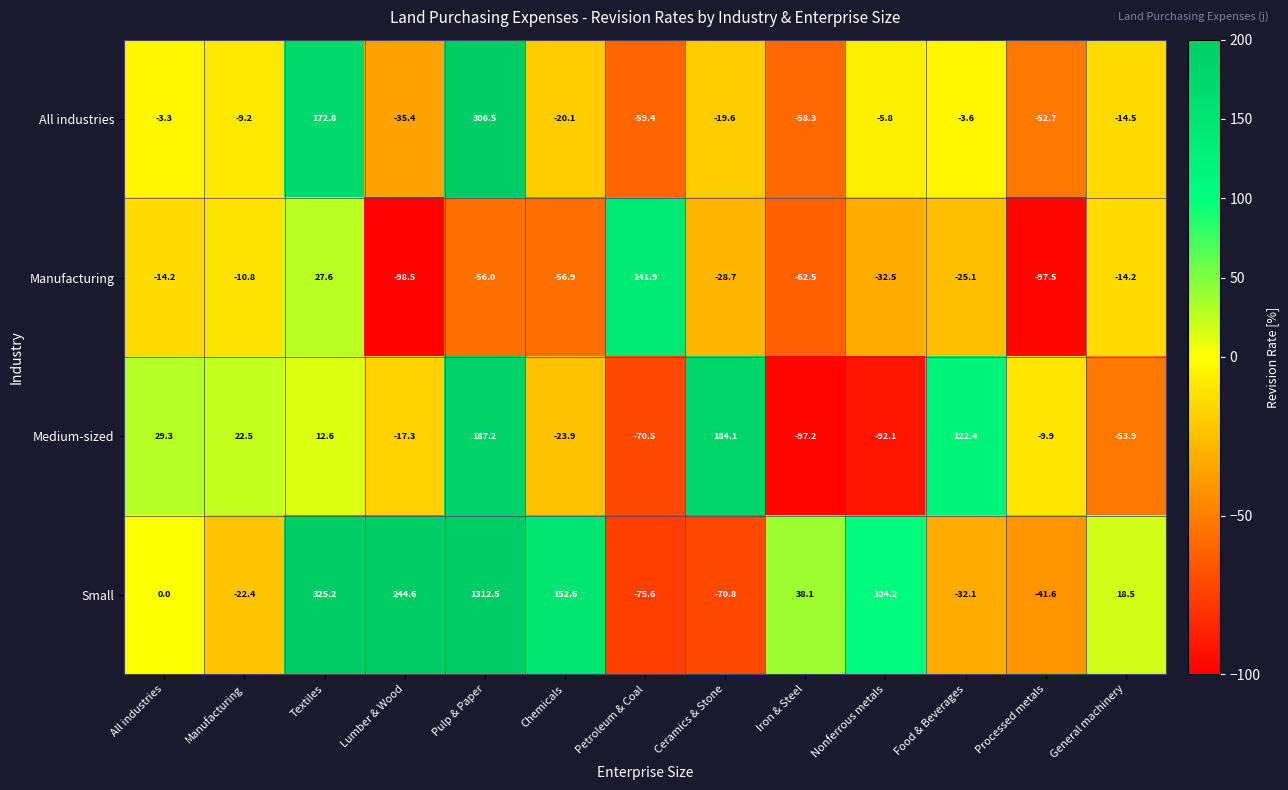

Which series has the widest spread of values?

Small